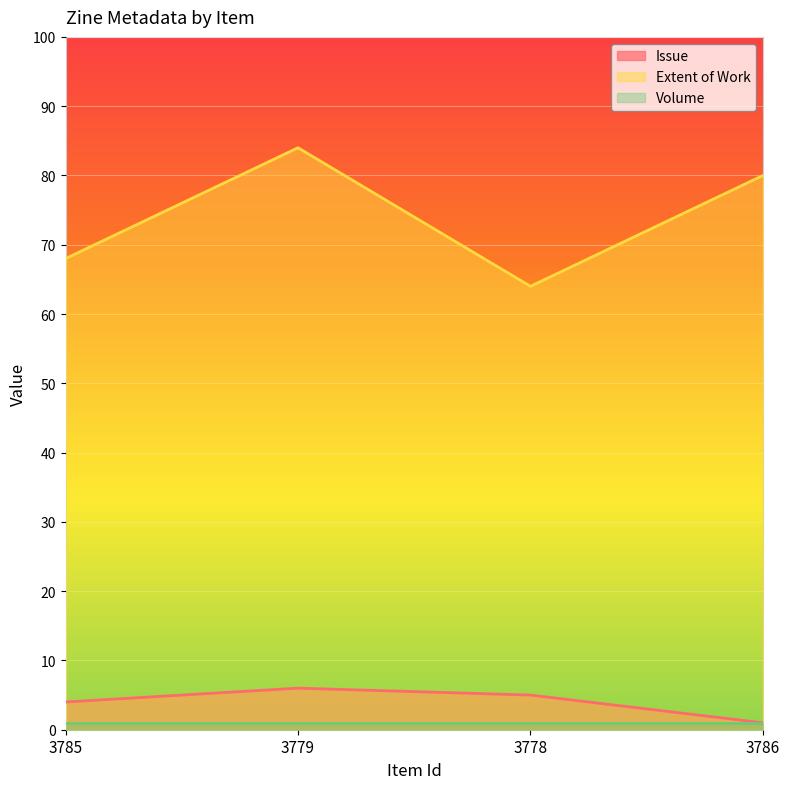

How many lines are shown in the chart?

3